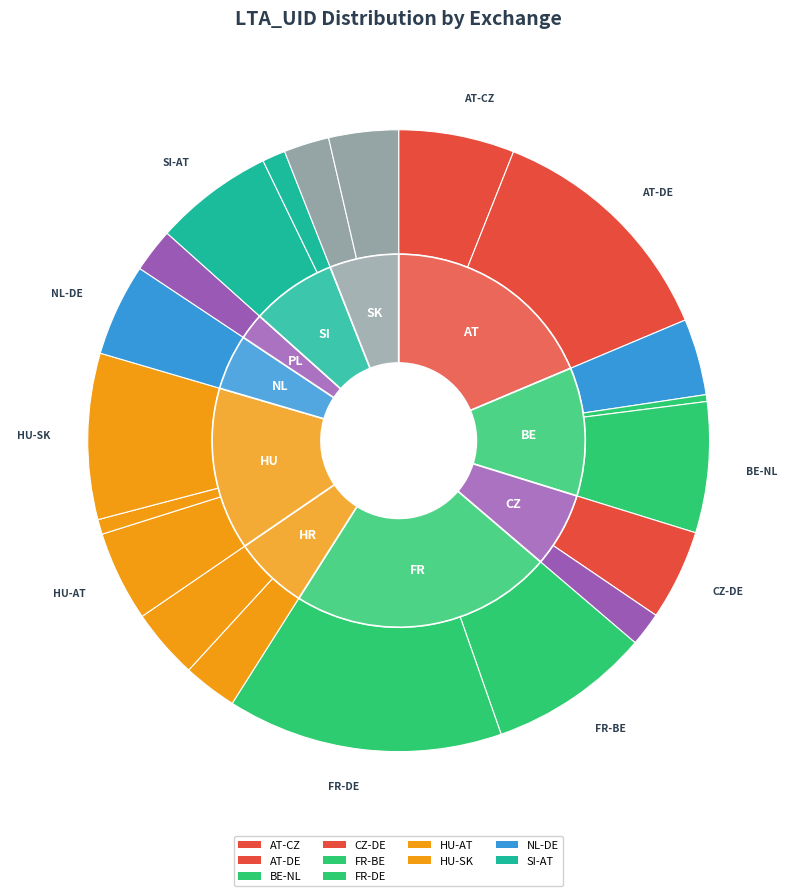

To the nearest percent, what is the average slice percentage?

3%